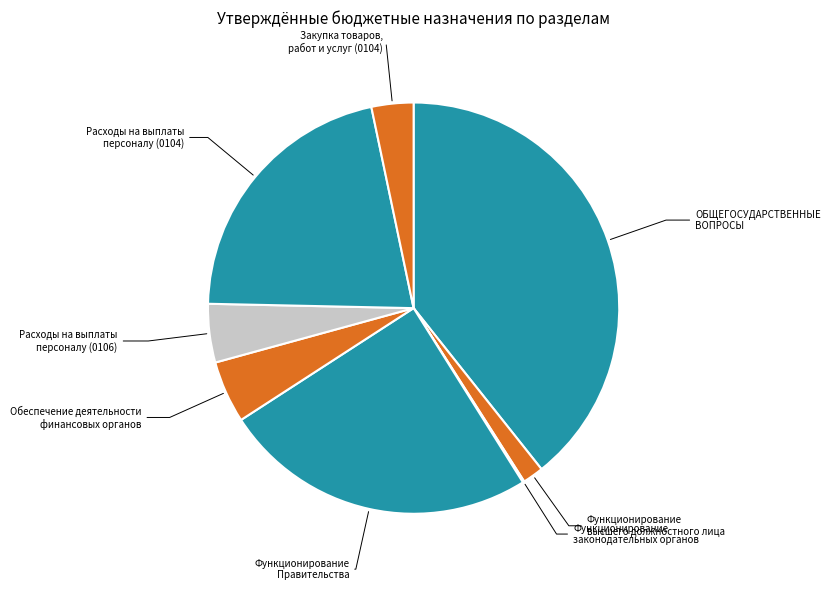

How many slices are in this pie chart?

8